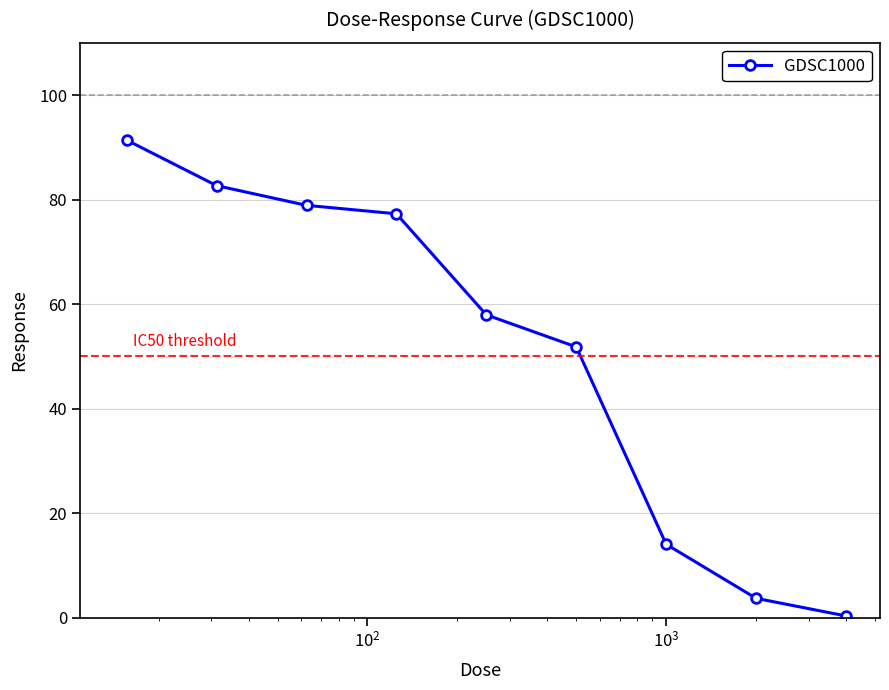

What is the greatest value displayed?

91.4